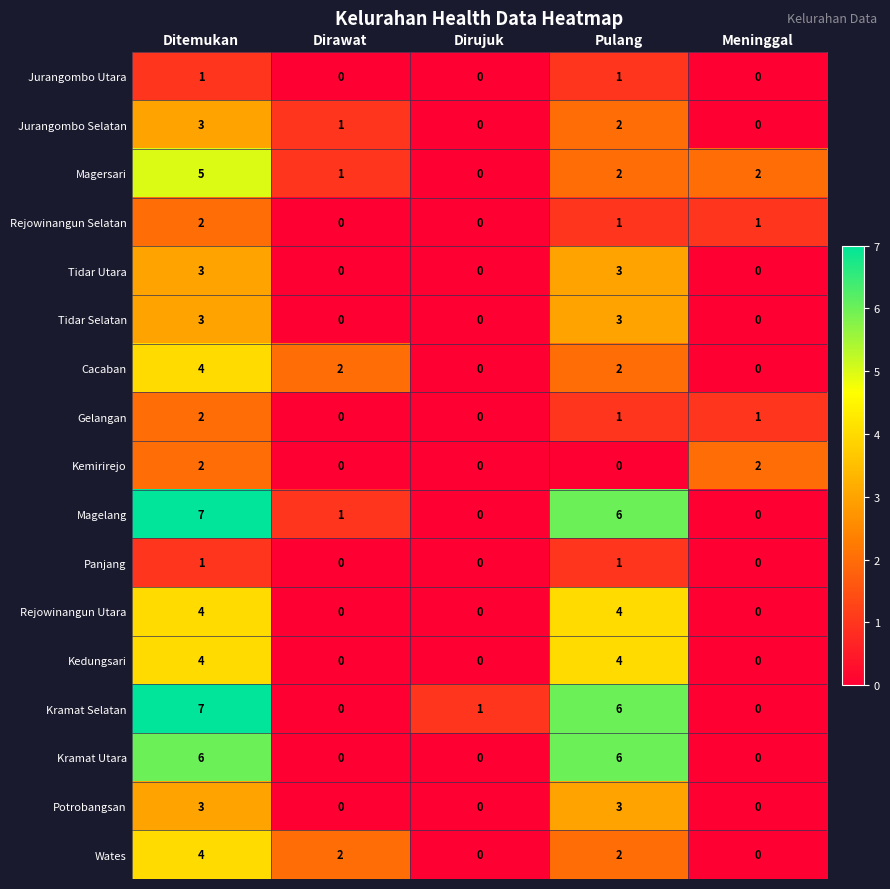

Between Ditemukan and Pulang, which series saw the biggest shift?

Magersari